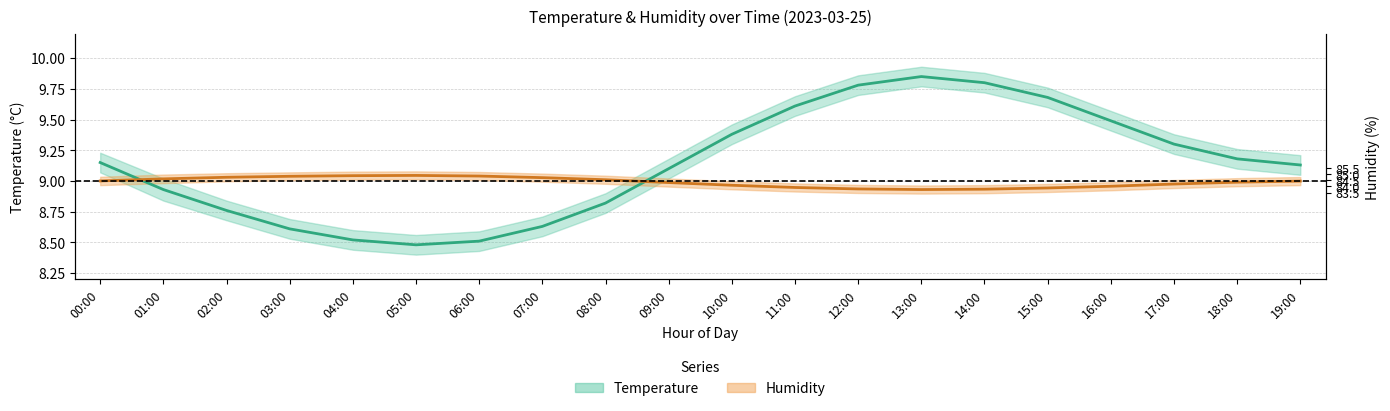

In Temperature (°C), how many points are higher than both neighbors (excluding endpoints)?

1